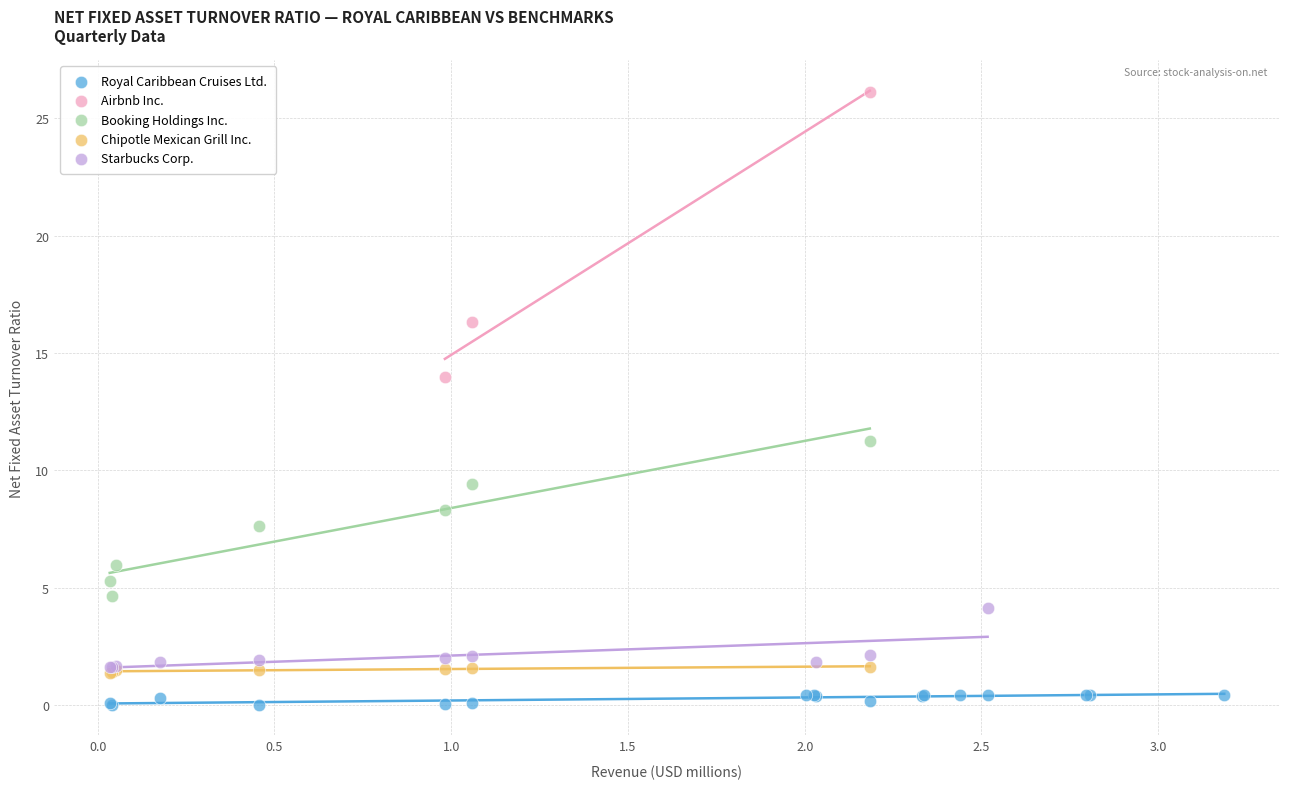

Which series reaches the maximum Y coordinate?

Airbnb Inc.